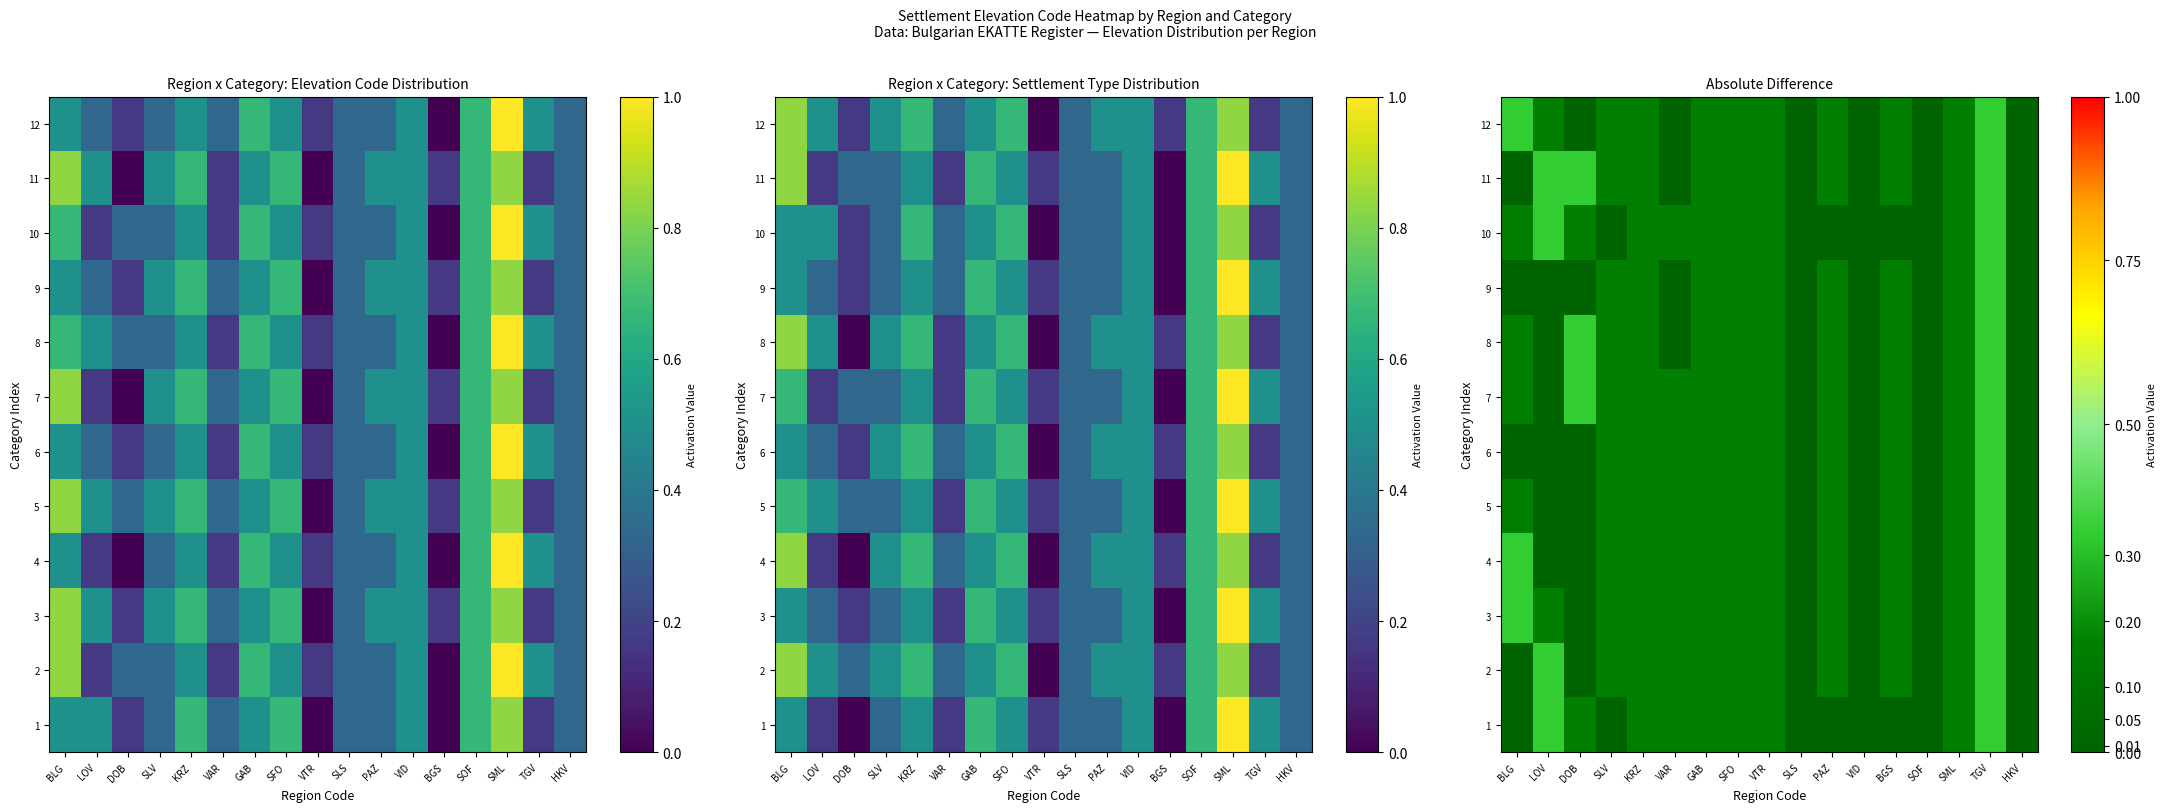

Is the value of 4 at KRZ greater than the value of 11 at VTR?

No